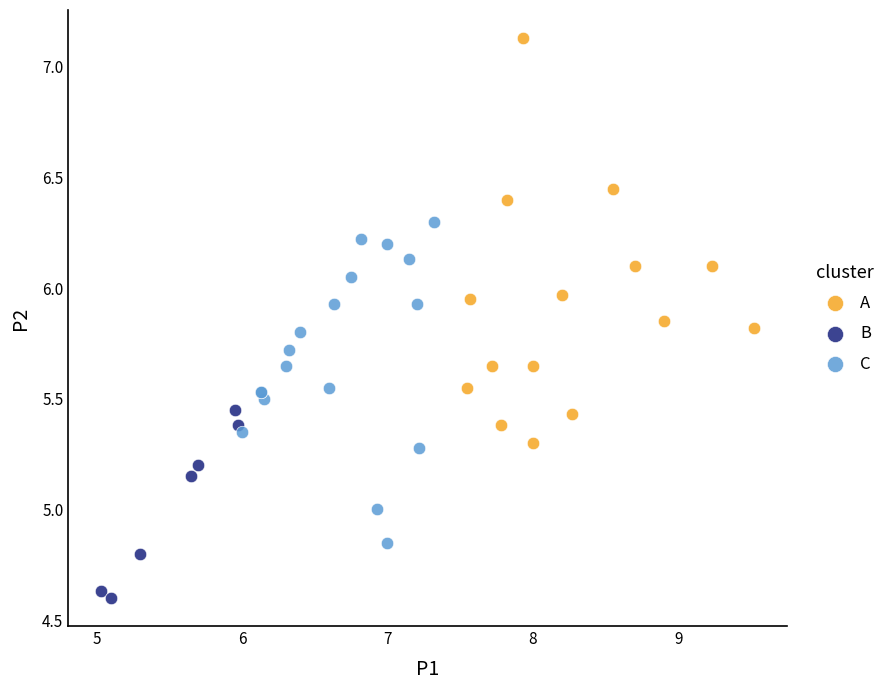

Which series has the widest spread of Y values?

A